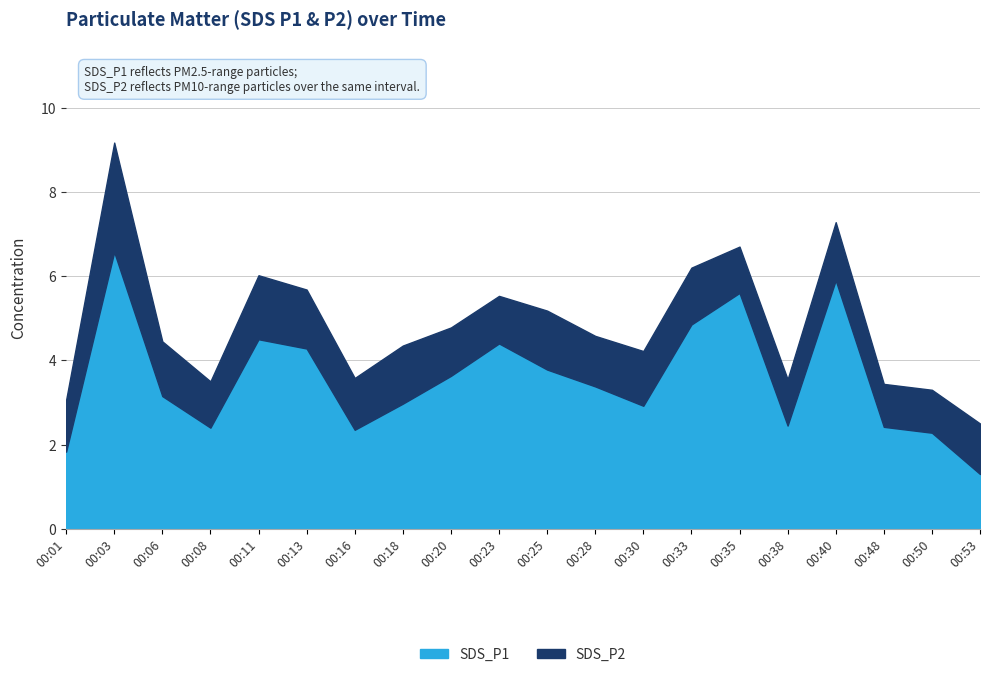

What are all the series names shown in the legend?

SDS_P1, SDS_P2